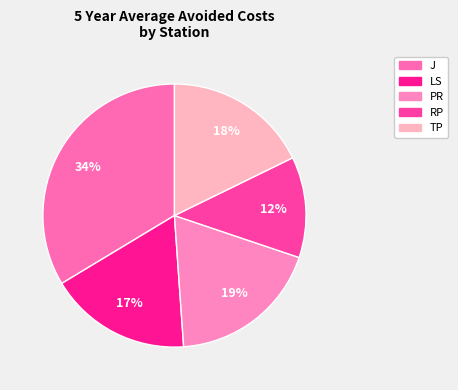

Is it true that TP is 29% of the pie?

False